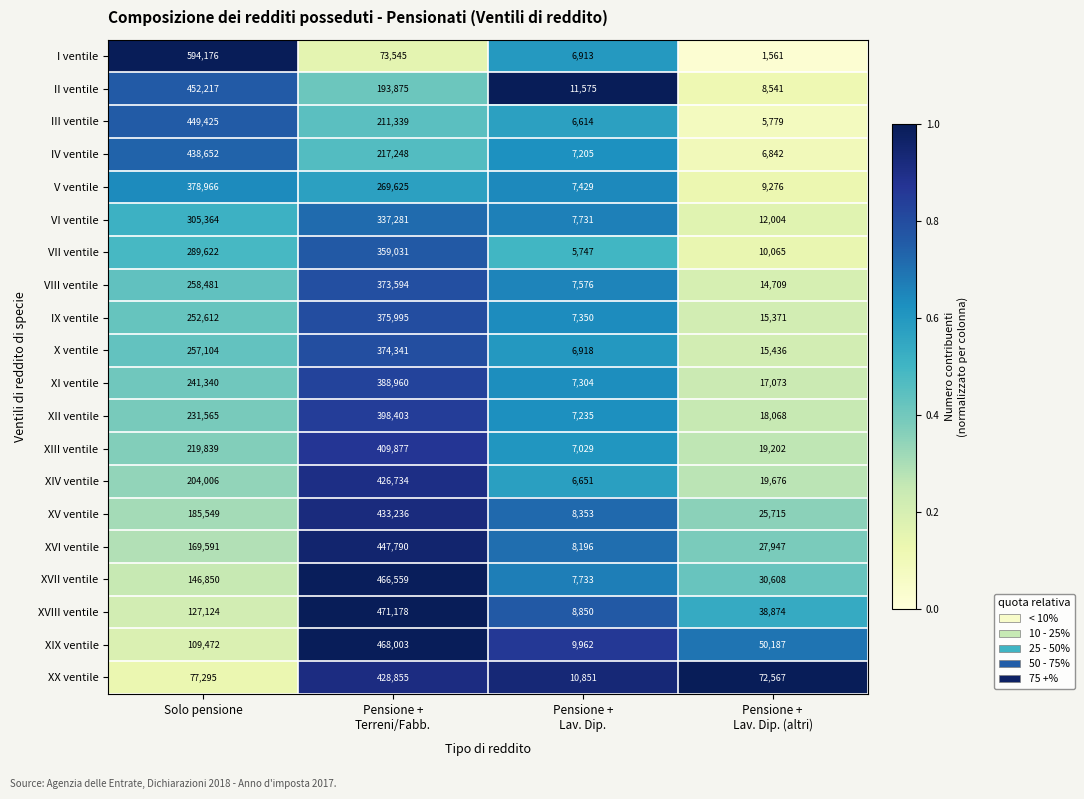

What is the average value of the XIV ventile series?

164267